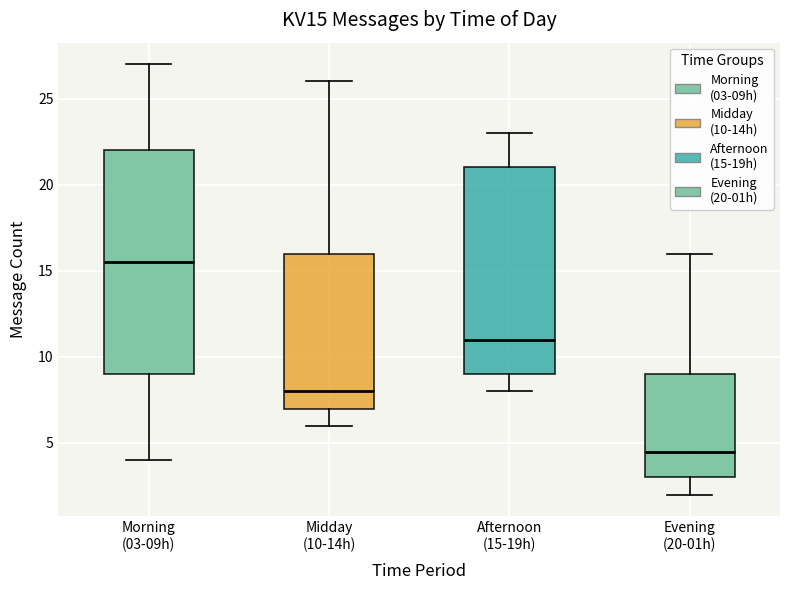

Which box is the tallest, from its lower edge to its upper edge?

Morning (03-09h)